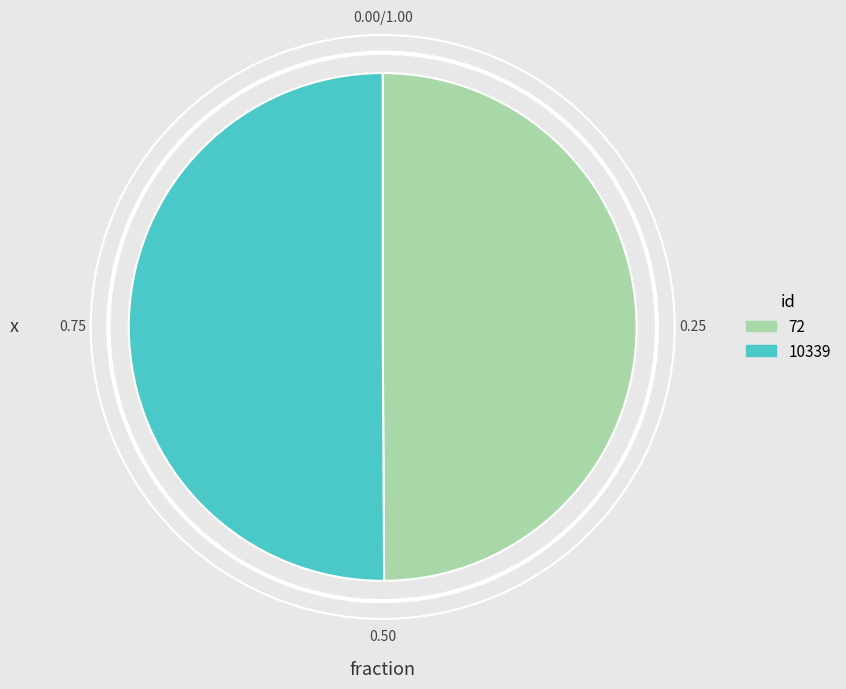

Approximately how many times larger is the value at 72 compared to 10339?

1.0